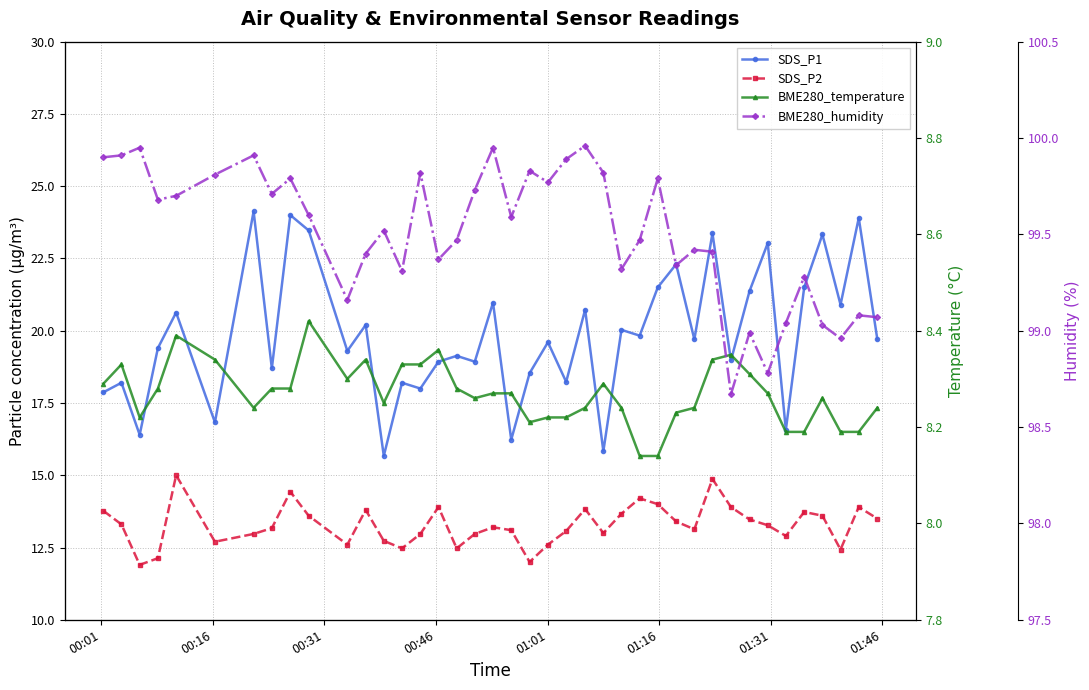

True or false: BME280_humidity and SDS_P2 intersect in this chart.

False